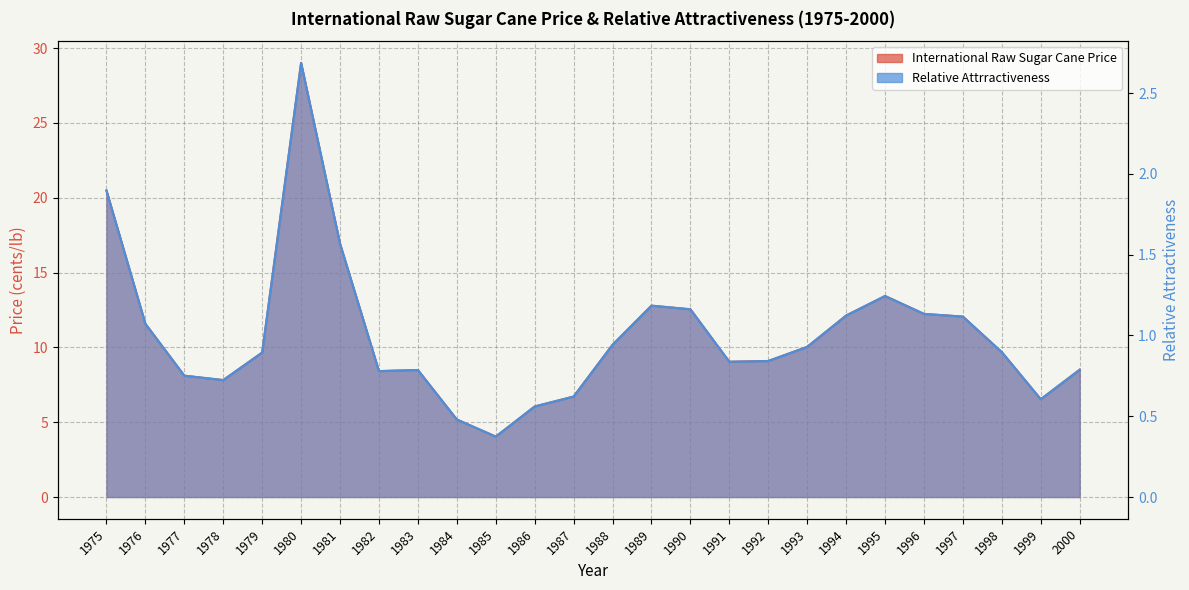

Reading left to right, list all the values displayed in this chart.

International Raw Sugar Cane Price: 1975=20.5	1976=11.6	1977=8.1	1978=7.8	1979=9.7	1980=29.0	1981=16.9	1982=8.4	1983=8.5	1984=5.2	1985=4.0	1986=6.1	1987=6.7	1988=10.2	1989=12.8	1990=12.5	1991=9.0	1992=9.1	1993=10.0	1994=12.1	1995=13.4	1996=12.2	1997=12.1	1998=9.7	1999=6.5	2000=8.5
Relative Attrractiveness: 1975=1.9	1976=1.1	1977=0.8	1978=0.7	1979=0.9	1980=2.7	1981=1.6	1982=0.8	1983=0.8	1984=0.5	1985=0.4	1986=0.6	1987=0.6	1988=0.9	1989=1.2	1990=1.2	1991=0.8	1992=0.8	1993=0.9	1994=1.1	1995=1.2	1996=1.1	1997=1.1	1998=0.9	1999=0.6	2000=0.8